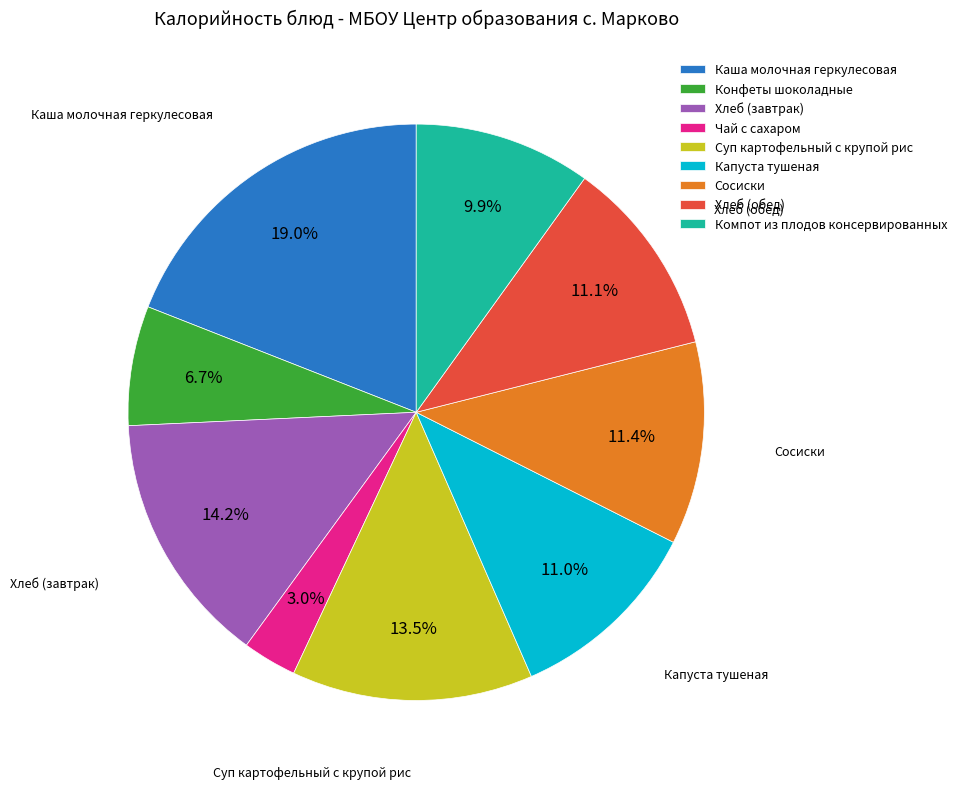

Is it true that Капуста тушеная is 21% of the pie?

False